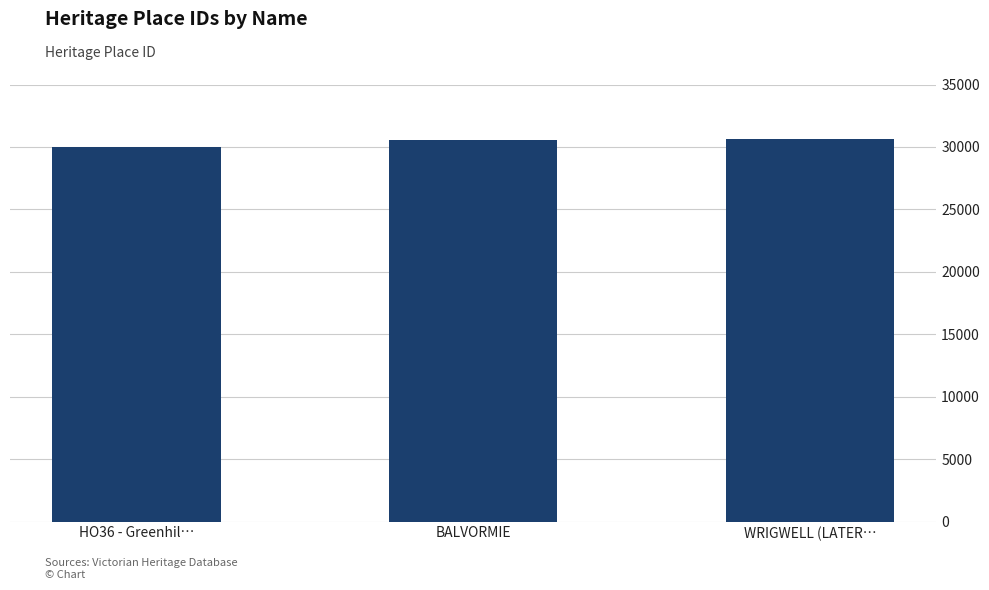

True or false: the data shows 13737 at BALVORMIE.

False